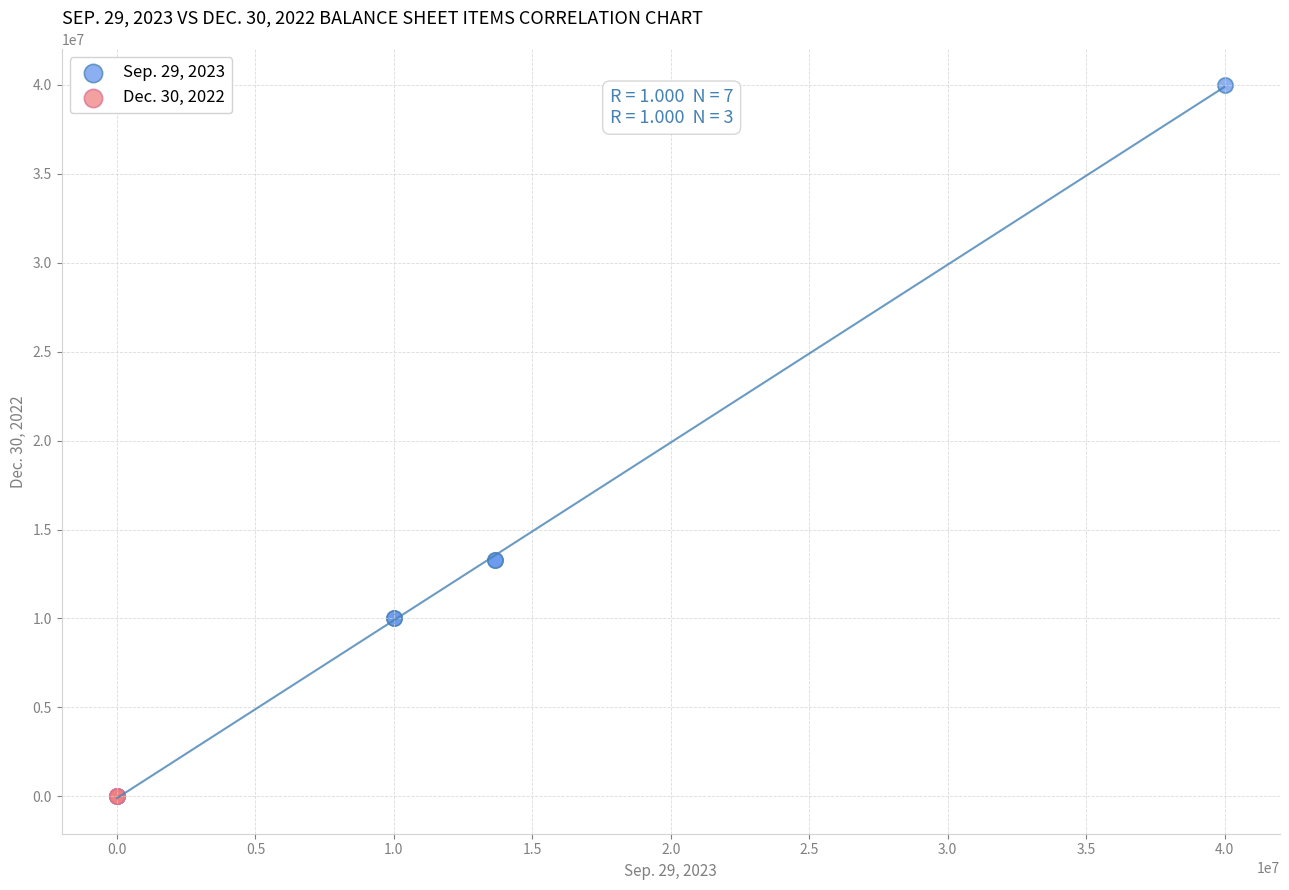

Which series contains the highest Y value?

Sep. 29, 2023